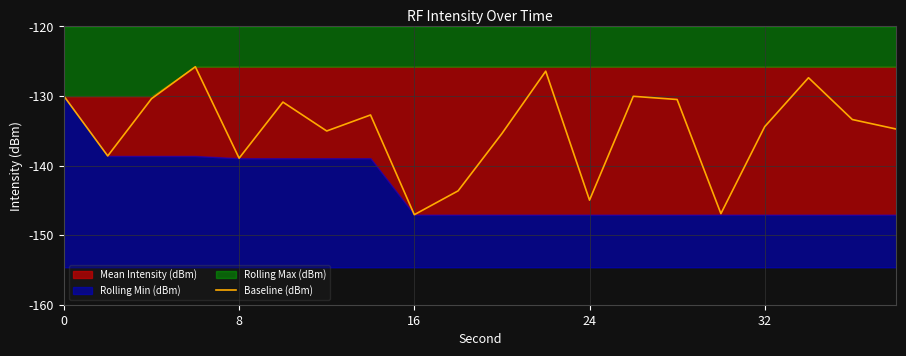

Is it true that Baseline (dBm) equals -91.4 at 32?

False